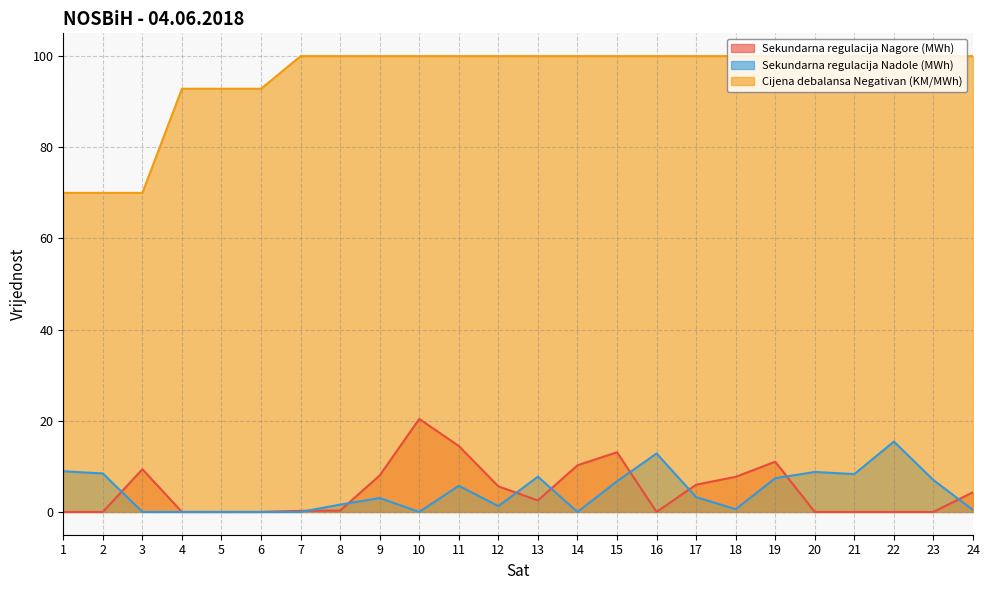

What is the sum of the Cijena debalansa Negativan (KM/MWh) values at 6 and 23?

192.8